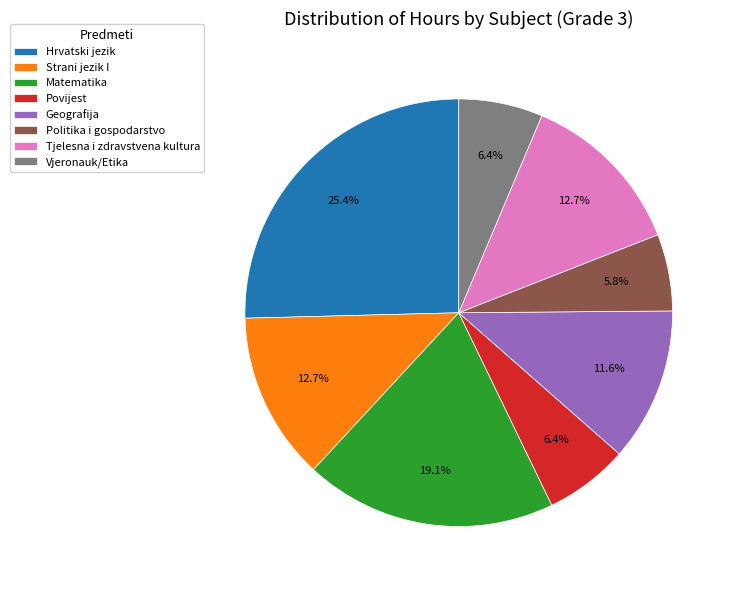

To the nearest percent, what is the average slice percentage?

12%